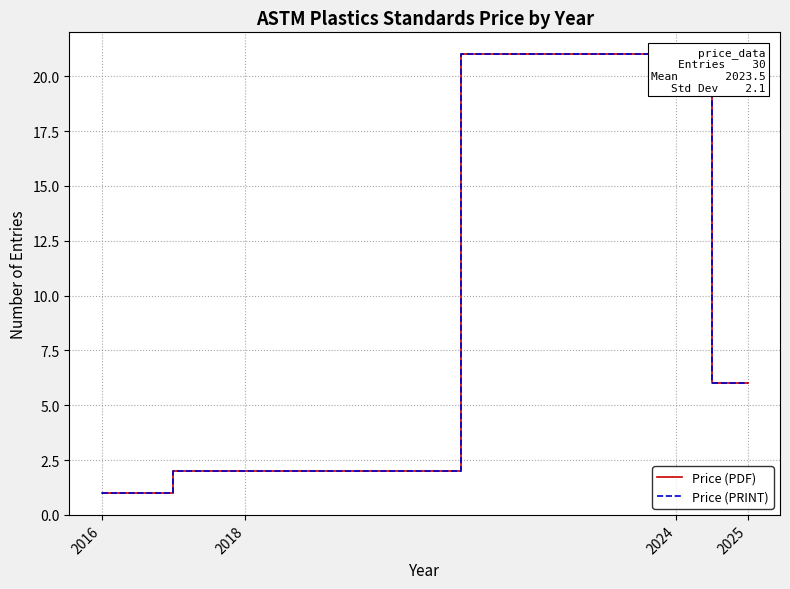

What is the value of the Price (PRINT) point at the 3rd from the left?

21